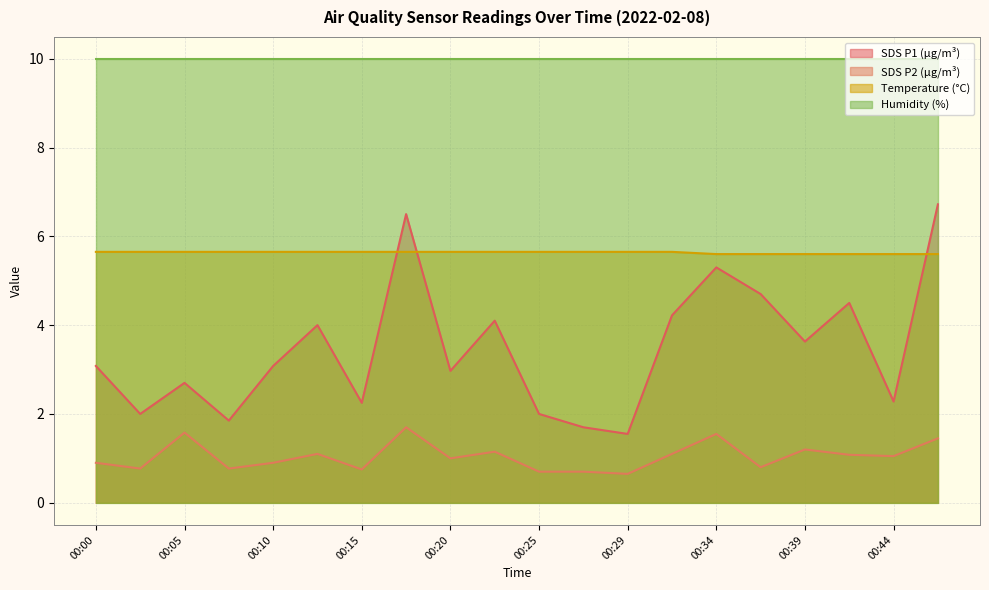

Which series has the widest spread of values?

SDS P1 (µg/m³)